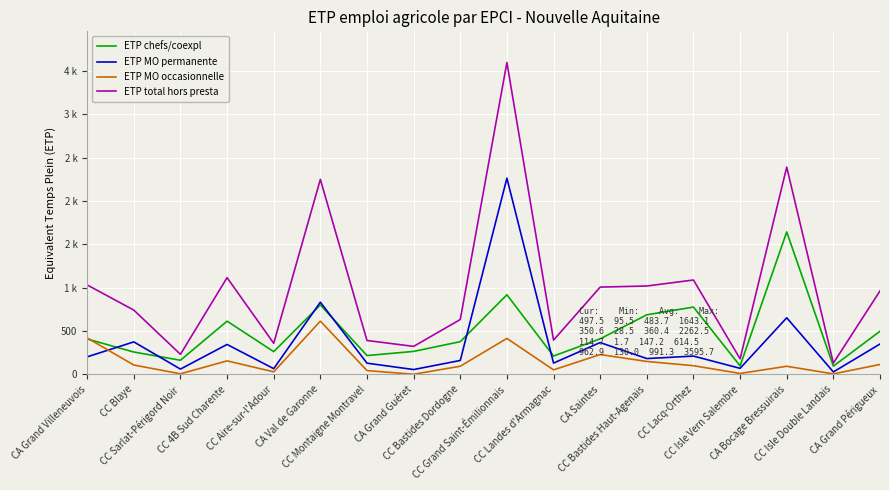

What is the sum of all ETP MO permanente values?

6487.4